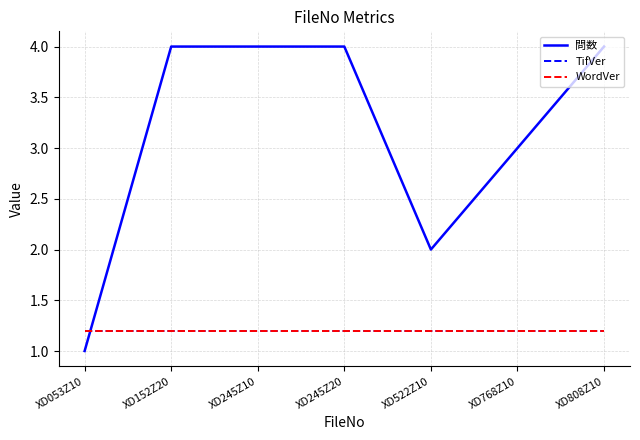

What is the sum of the WordVer values at XD053Z10 and XD768Z10?

2.4